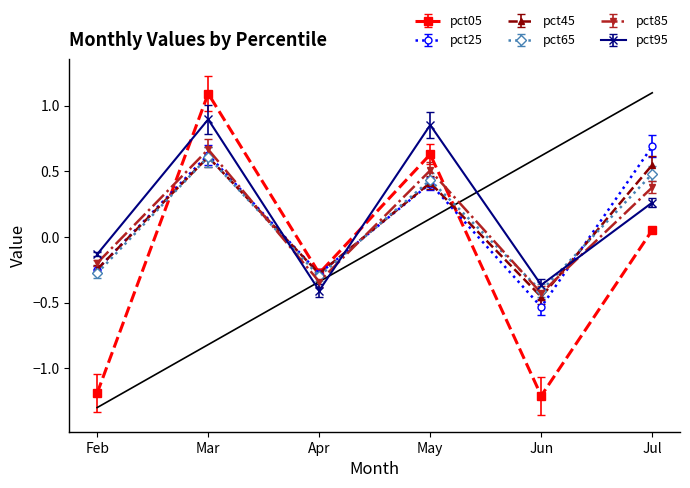

At which category is the sum across all series the highest?

Mar